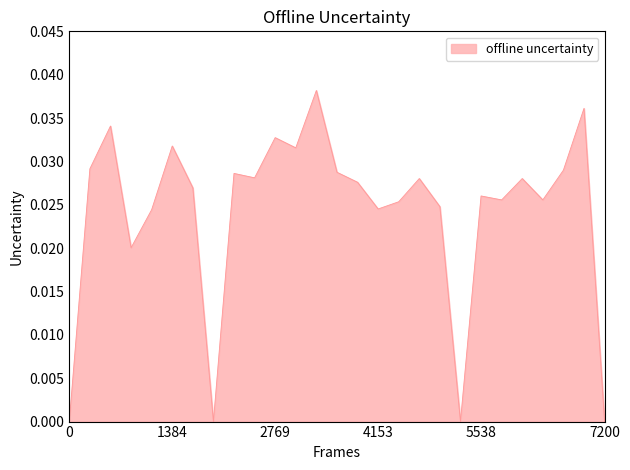

What is the label of the 4th point from the left?

28